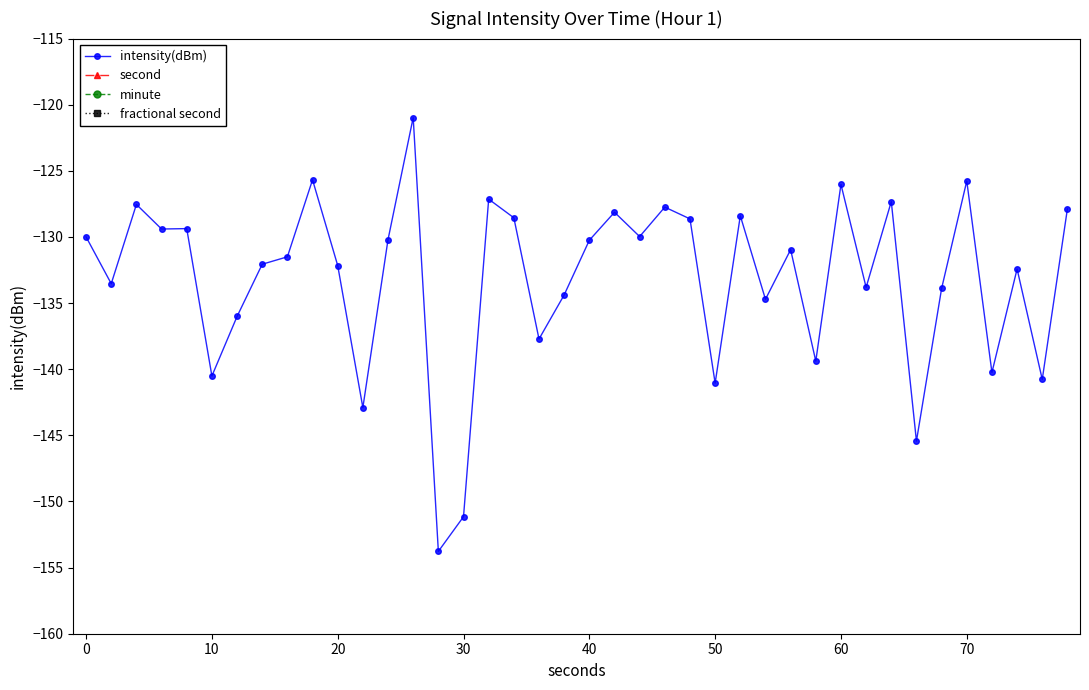

True or false: intensity(dBm) has more than 0 interior local peaks.

True